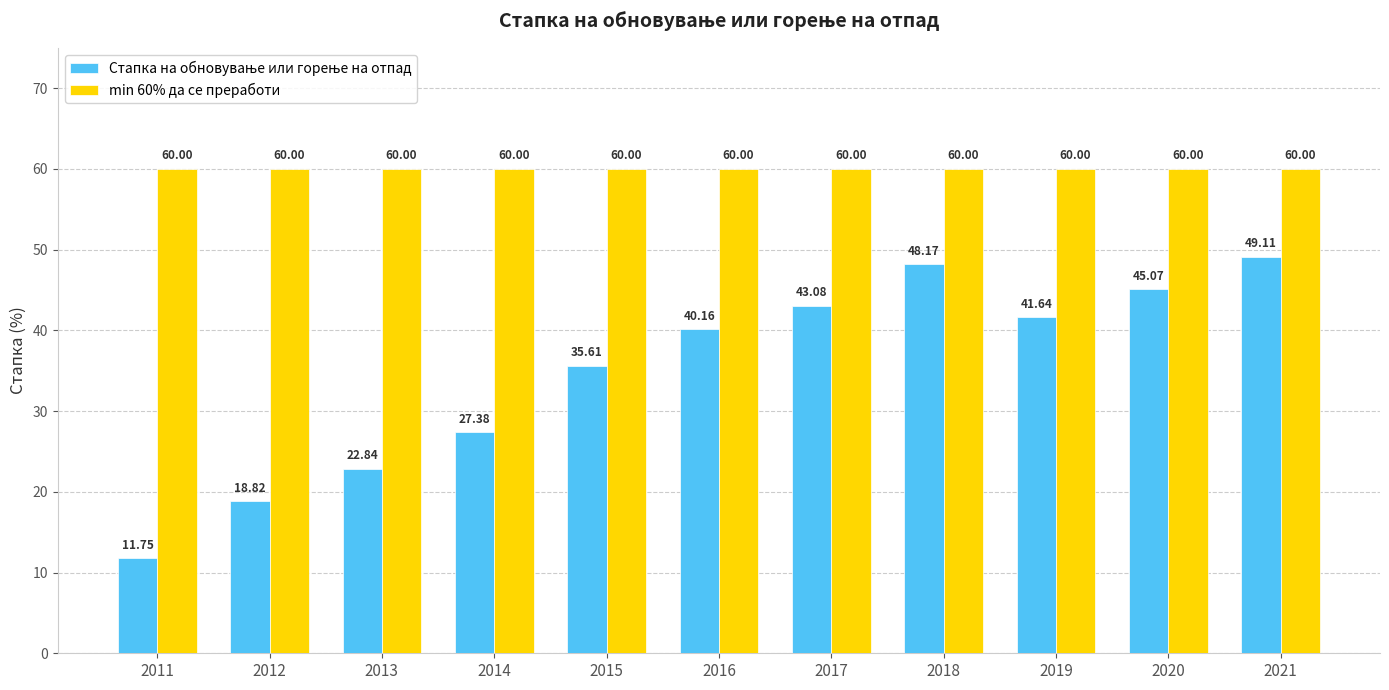

What is the highest value of the min 60% да се преработи series?

60.0